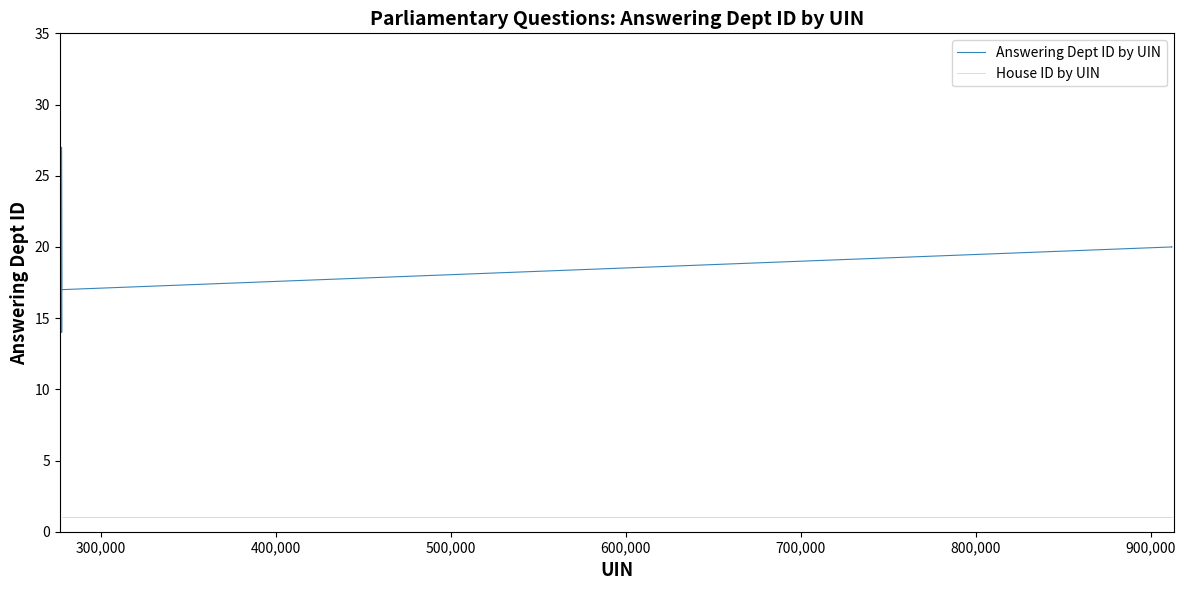

How many lines are shown in the chart?

2